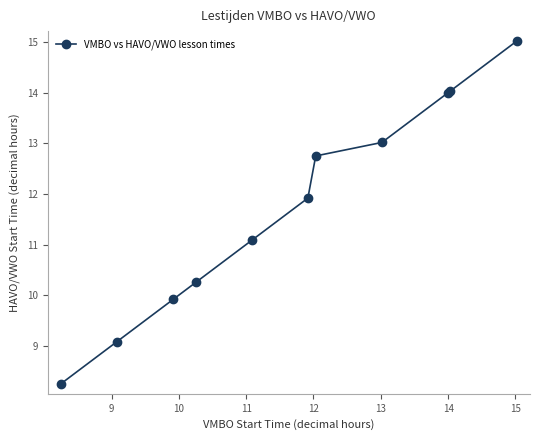

True or false: there are more than 2 points higher than both neighbors.

False